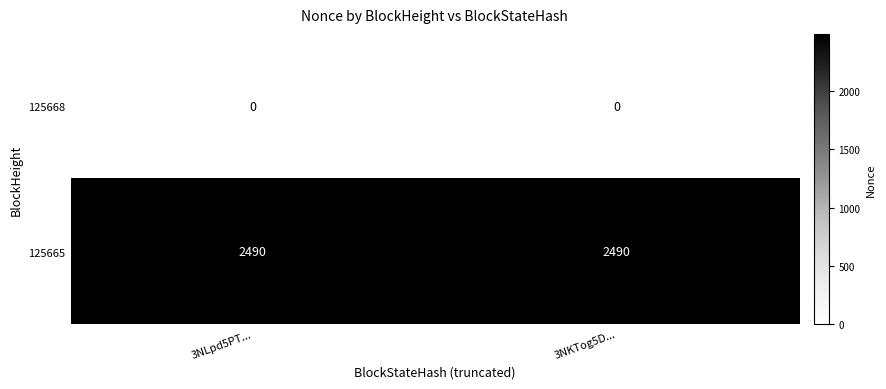

What is the sum of the 125665 values at 3NLpd5PT... and 3NKTog5D...?

4980